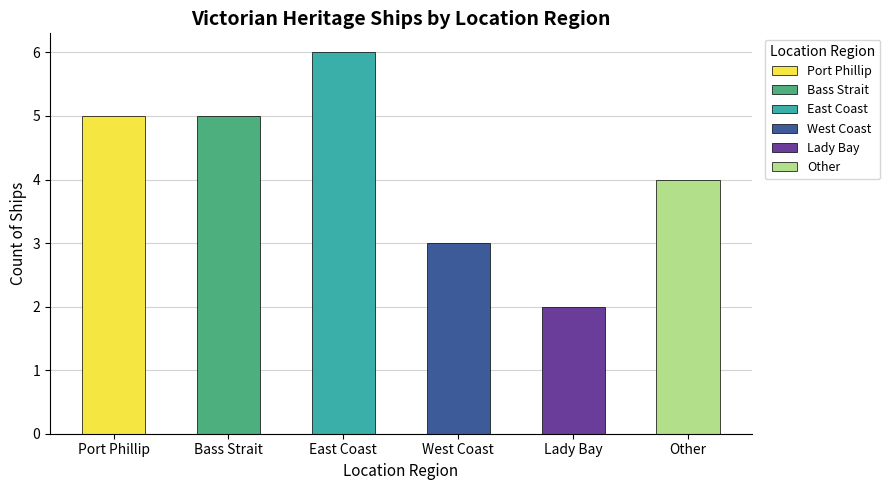

At which label is the value closest to 4?

Other